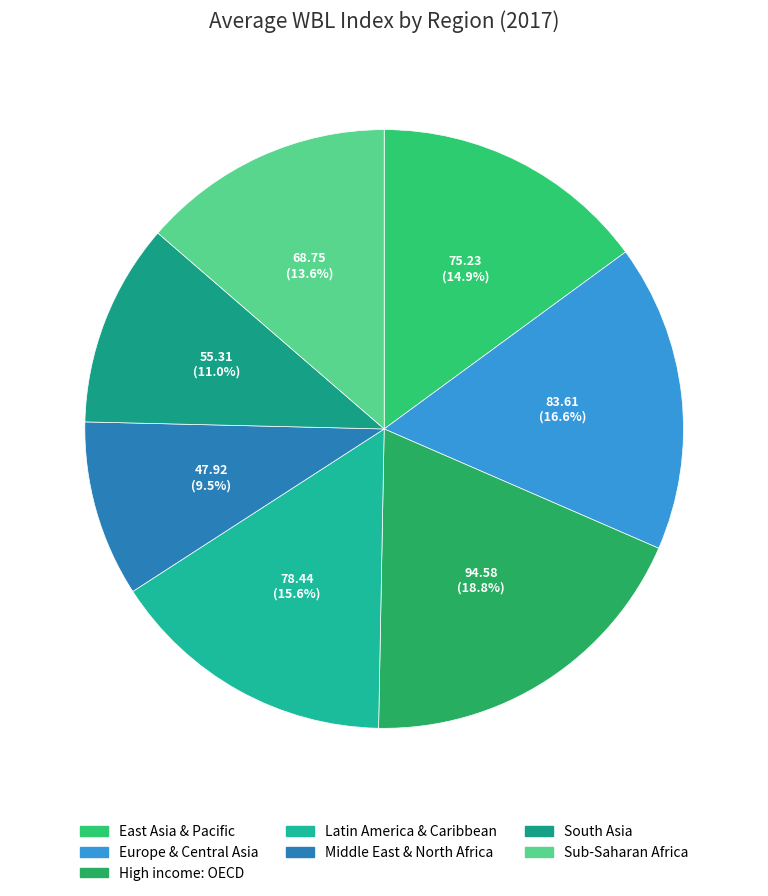

What percentage do East Asia & Pacific and High income: OECD together represent?

33.7%